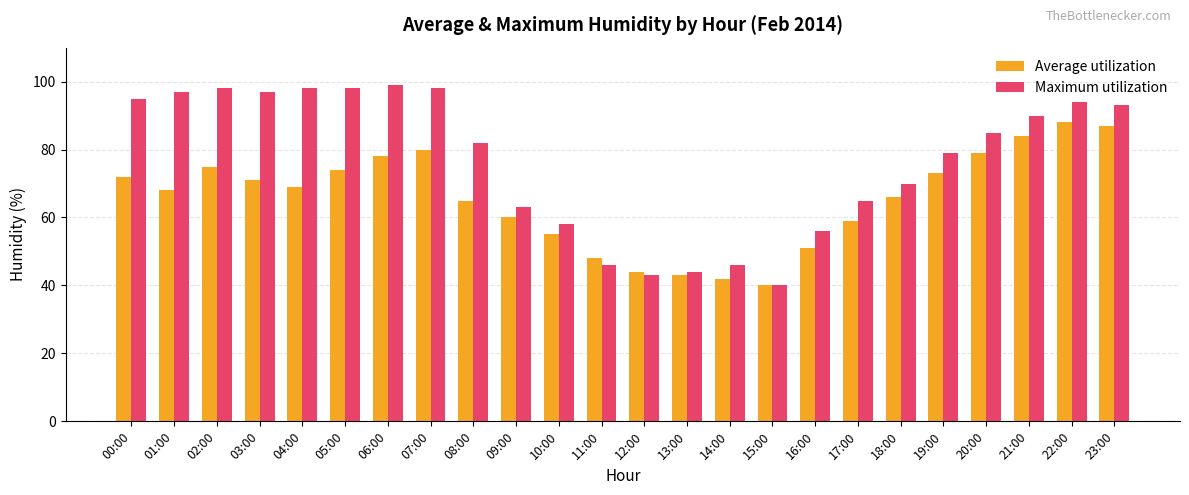

At how many categories does at least one series exceed 61?

17